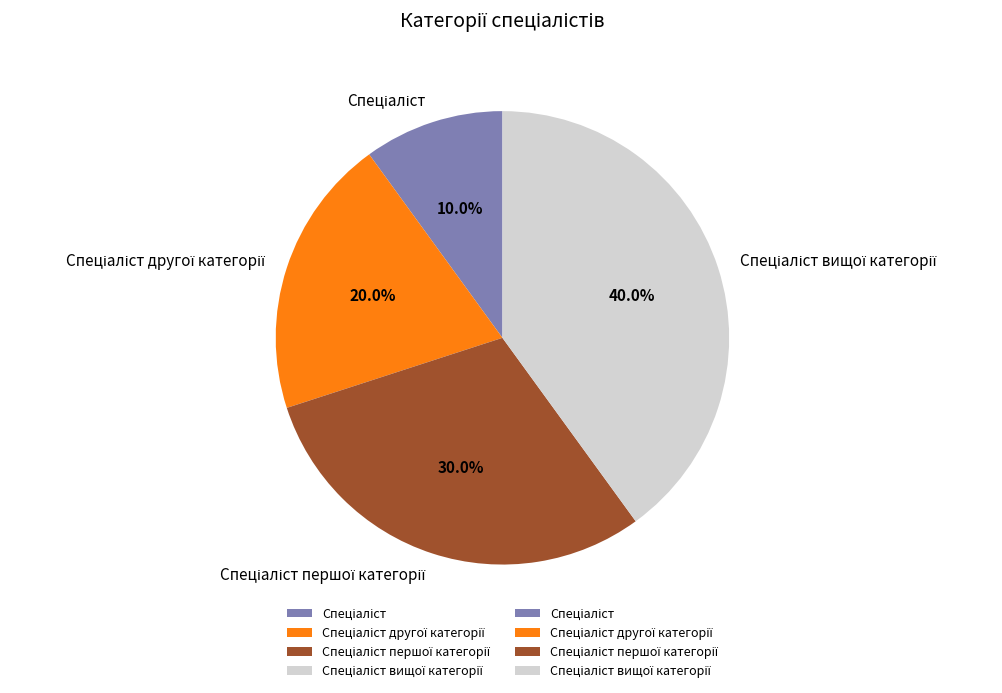

Does any single category account for the majority?

No